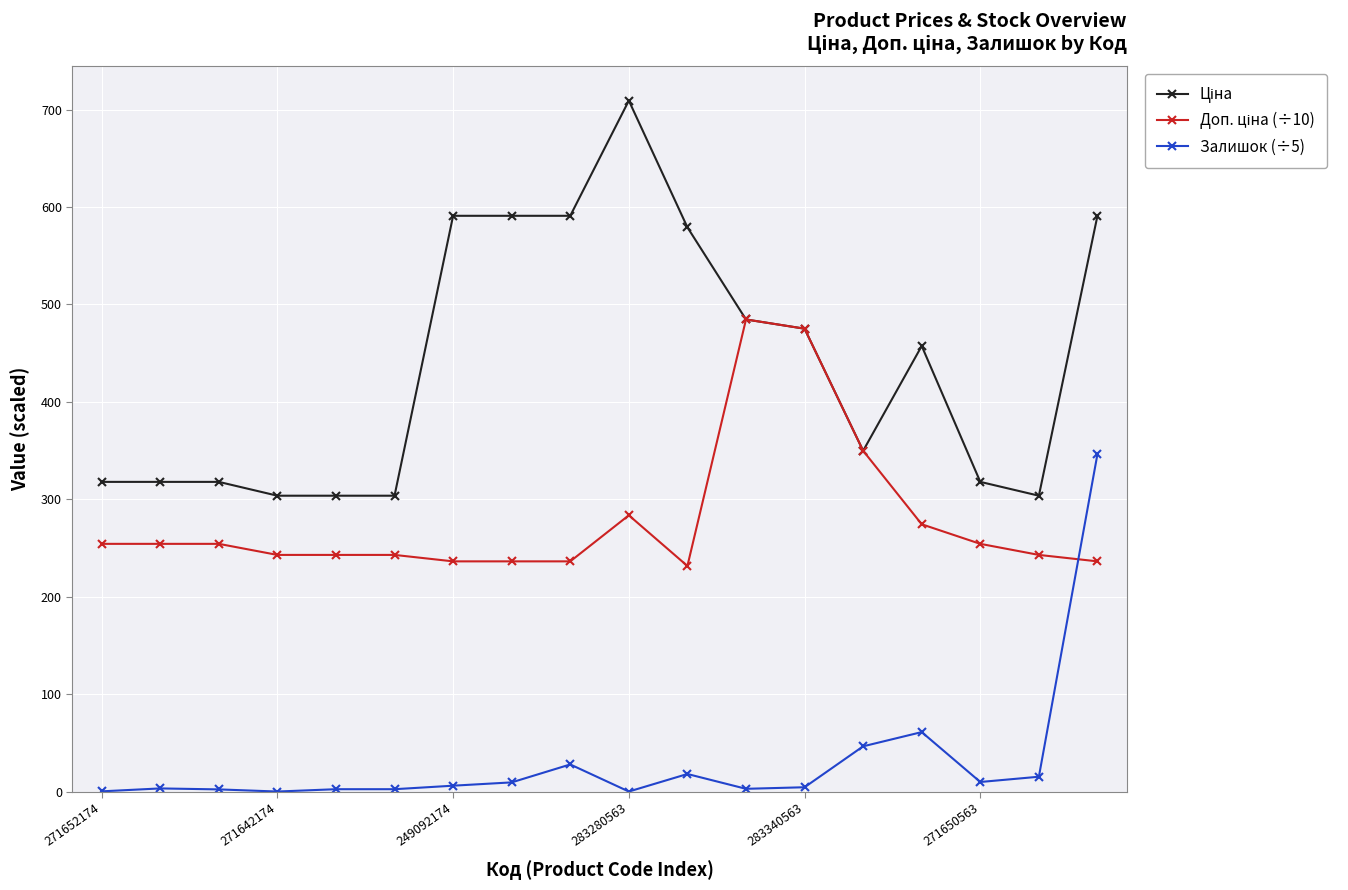

Is this an area chart (filled region under the line)?

No